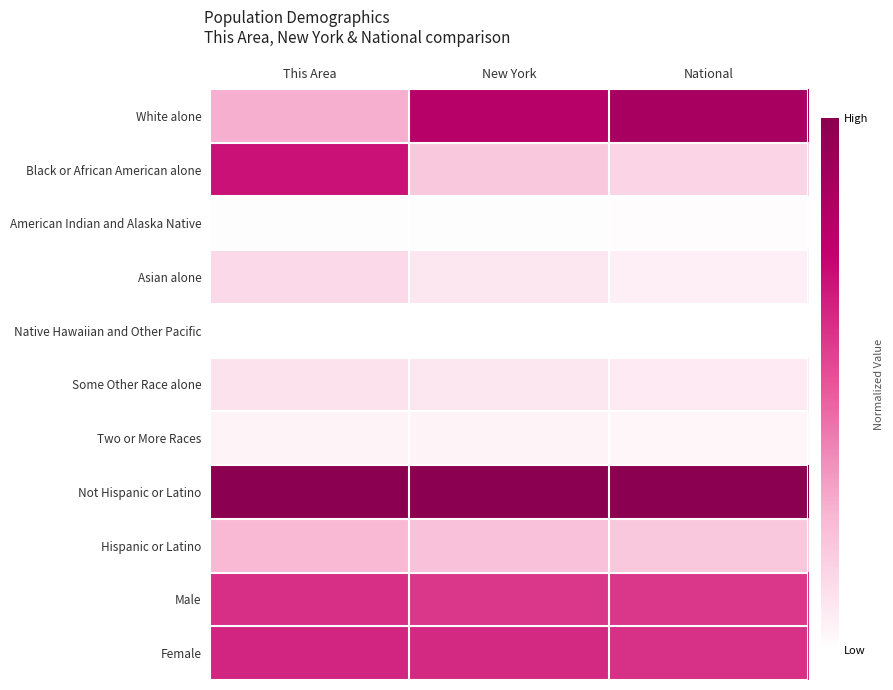

Reading right to left, what are all the values shown in this chart?

White alone: National=0.9	New York=0.8	This Area=0.3
Black or African American alone: National=0.1	New York=0.2	This Area=0.7
American Indian and Alaska Native: National=0.0	New York=0.0	This Area=0.0
Asian alone: National=0.1	New York=0.1	This Area=0.1
Native Hawaiian and Other Pacific: National=0.0	New York=0.0	This Area=0.0
Some Other Race alone: National=0.1	New York=0.1	This Area=0.1
Two or More Races: National=0.0	New York=0.0	This Area=0.0
Not Hispanic or Latino: National=1.0	New York=1.0	This Area=1.0
Hispanic or Latino: National=0.2	New York=0.2	This Area=0.2
Male: National=0.6	New York=0.6	This Area=0.6
Female: National=0.6	New York=0.6	This Area=0.6